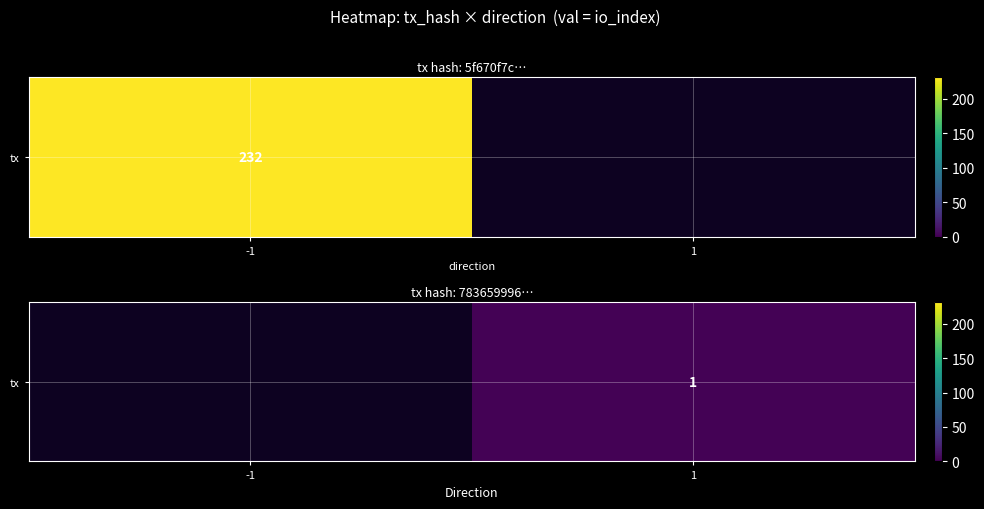

Rank the categories by value from lowest to highest.

-1, 1